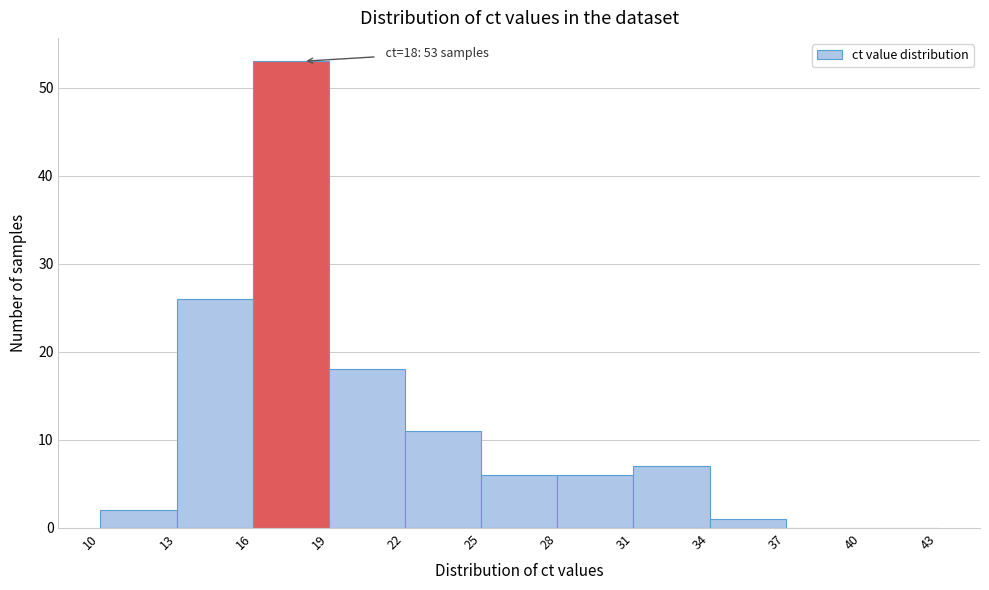

Over which range of the x-axis is the bar tallest?

16 to 19